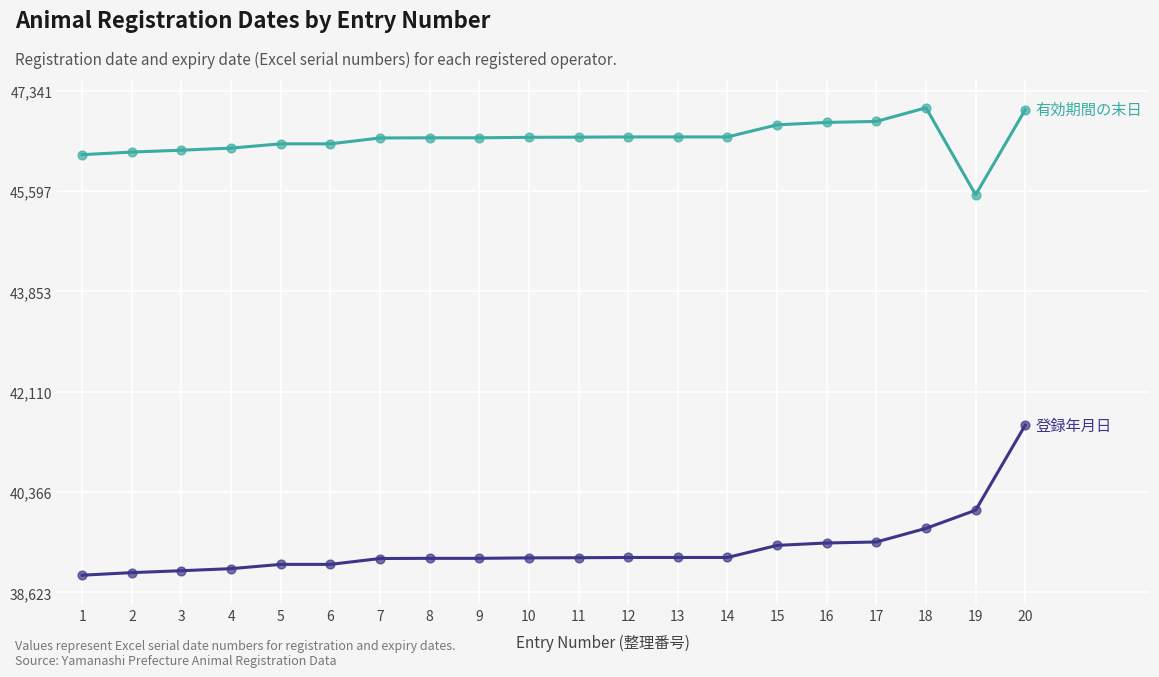

What is the spread (max minus min) of values at 19?

5478